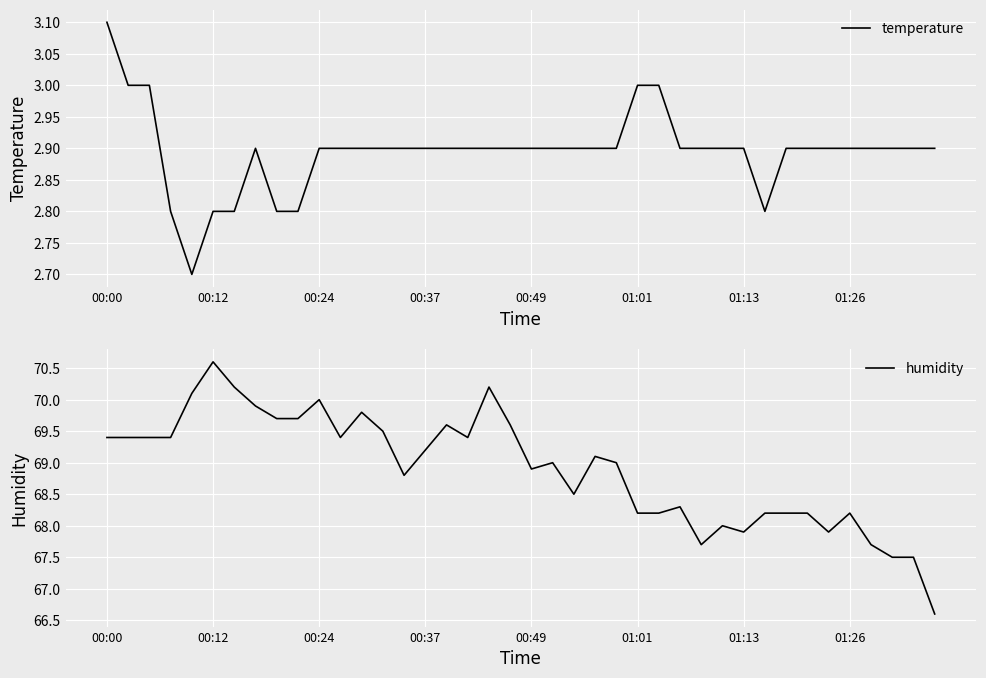

What is the maximum value shown in the chart?

70.6